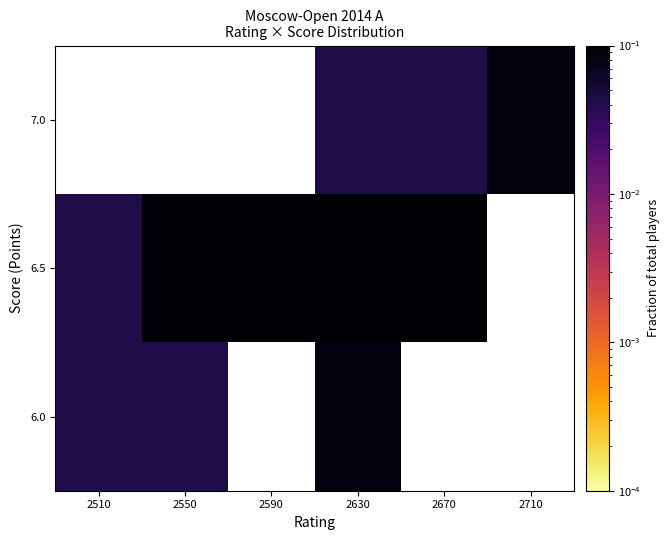

Is it true that 6.5 equals 0.0 at 2710?

True